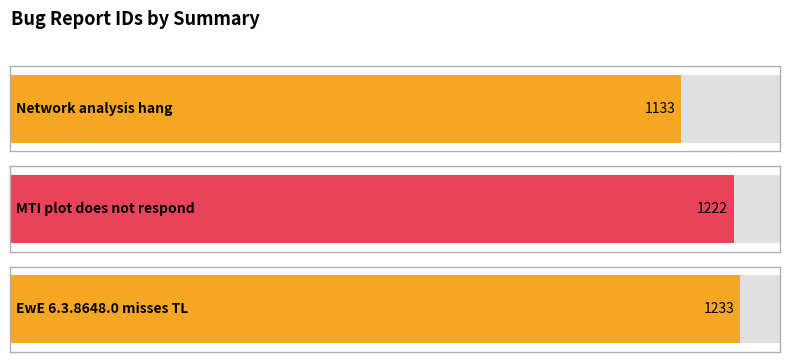

What is the difference between the values at Network analysis hang and MTI plot does not respond?

89